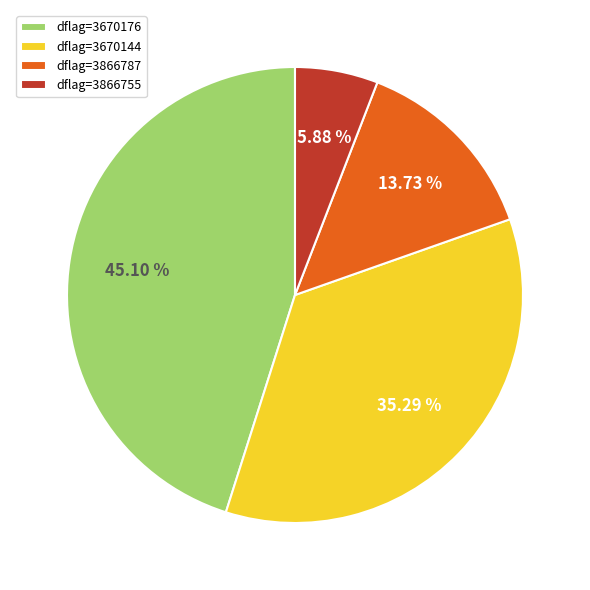

What is the largest slice in the pie chart?

dflag=3670176